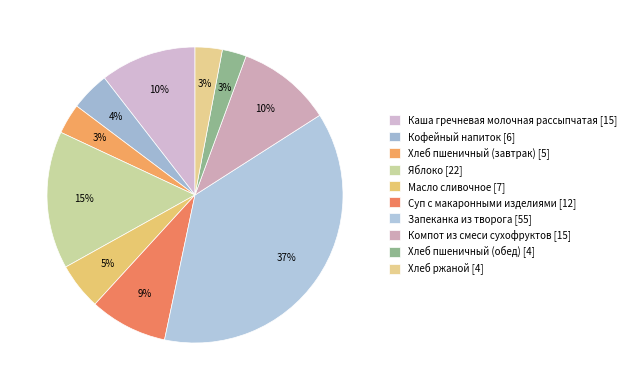

What is the total percentage of Компот из смеси сухофруктов and Хлеб пшеничный (завтрак)?

13.6%